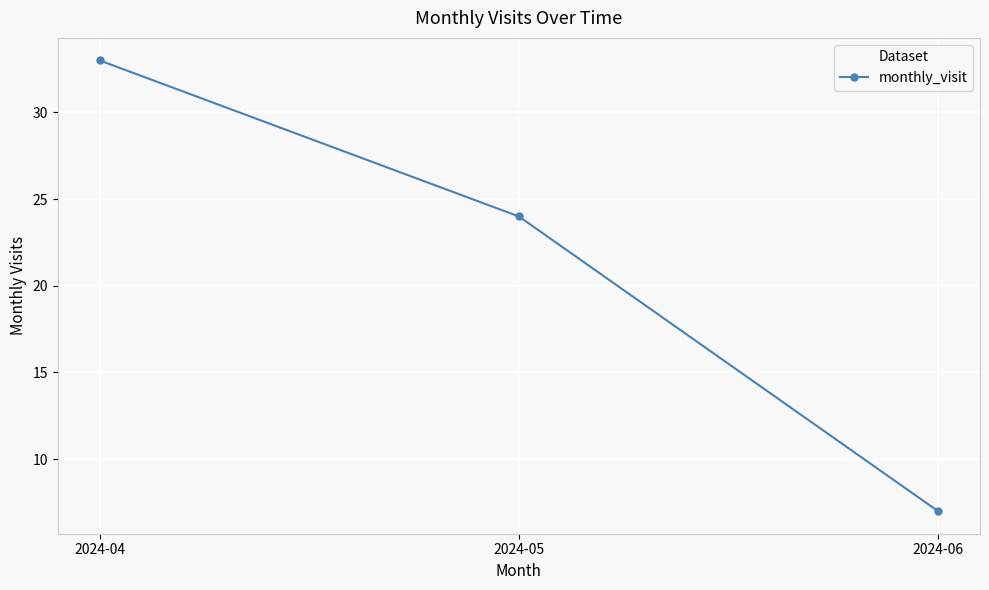

What value does the data have at 2024-04, to the nearest 10?

30